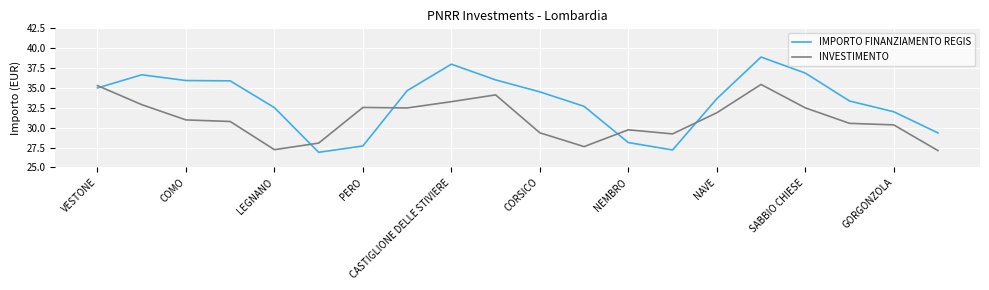

Which series has the largest total across all categories?

IMPORTO FINANZIAMENTO REGIS